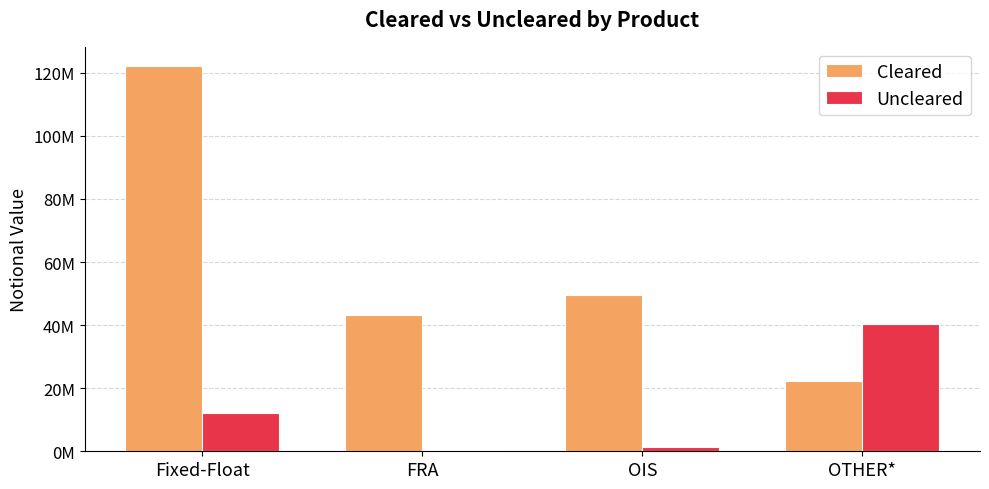

Which has a higher value, Fixed-Float or OTHER*?

Fixed-Float